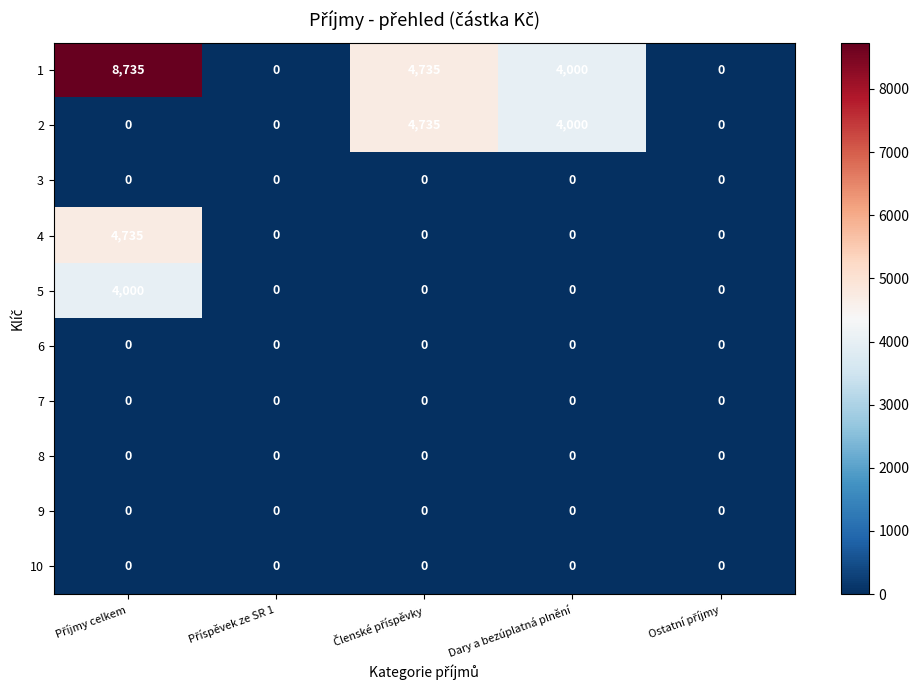

What is the maximum value shown in the chart?

8735